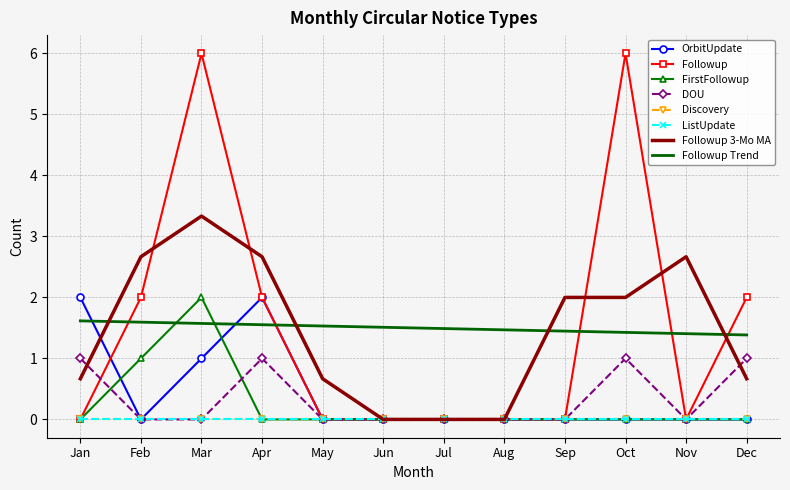

Which has a higher value, Oct or Nov?

Oct